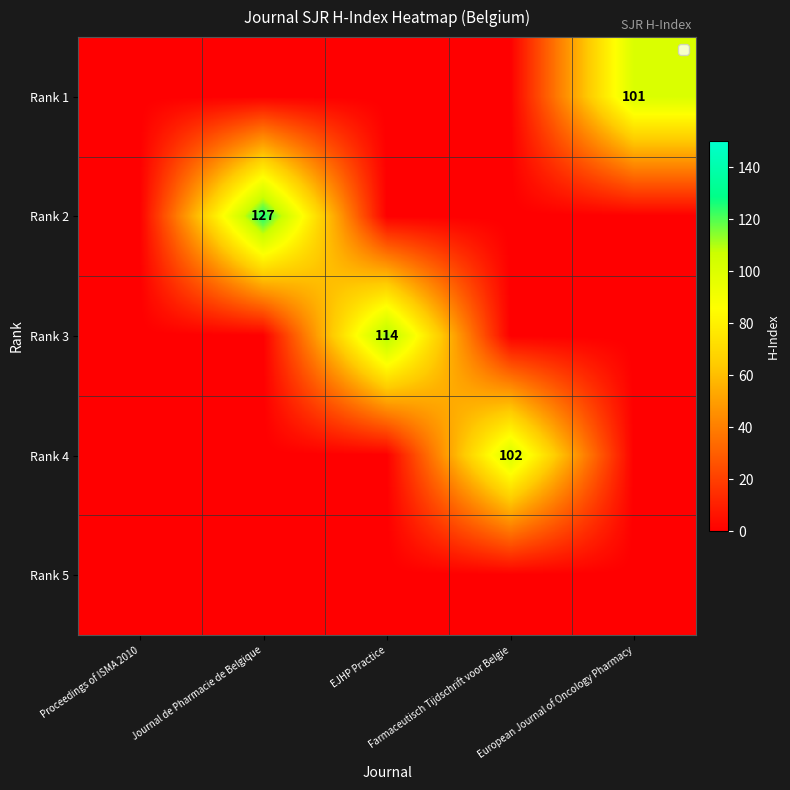

What is the greatest value displayed?

127